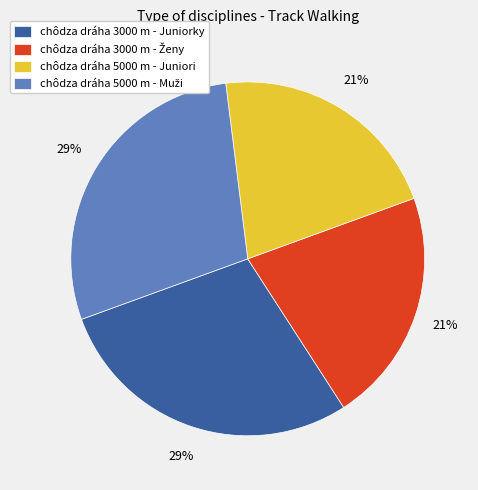

To the nearest percent, what is the combined percentage of chôdza dráha 3000 m - Juniorky and chôdza dráha 5000 m - Juniori?

50%